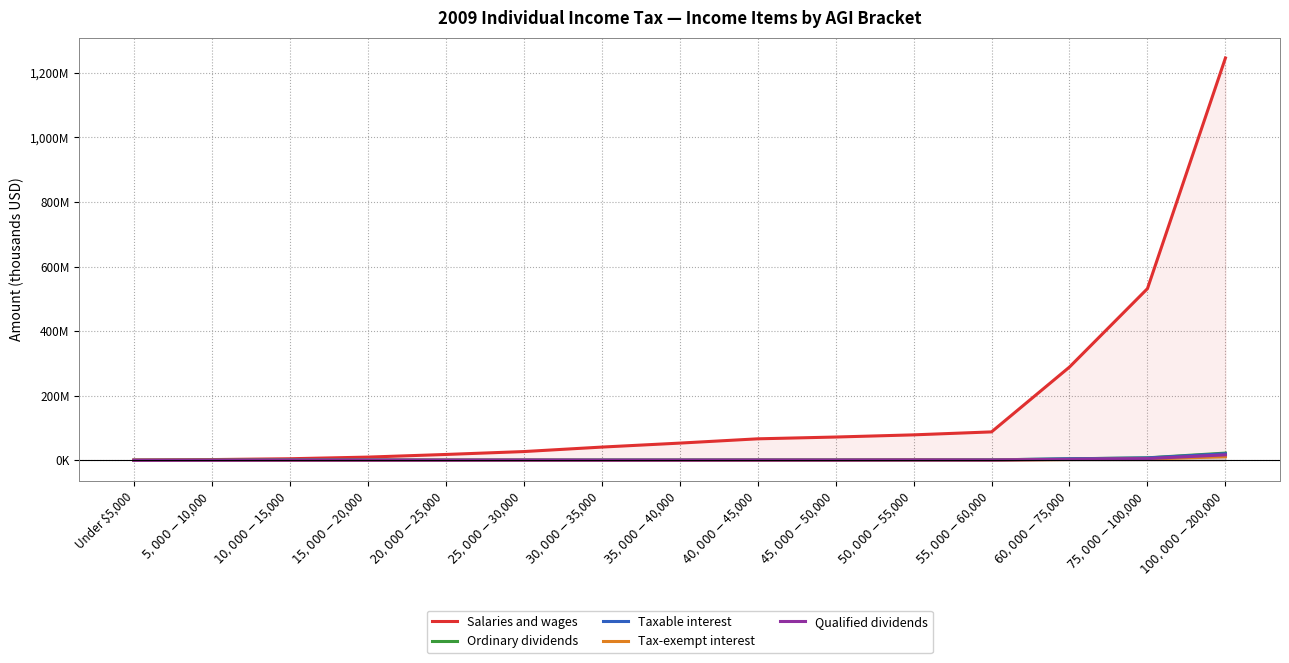

Does the chart display data point markers on the line(s)?

No